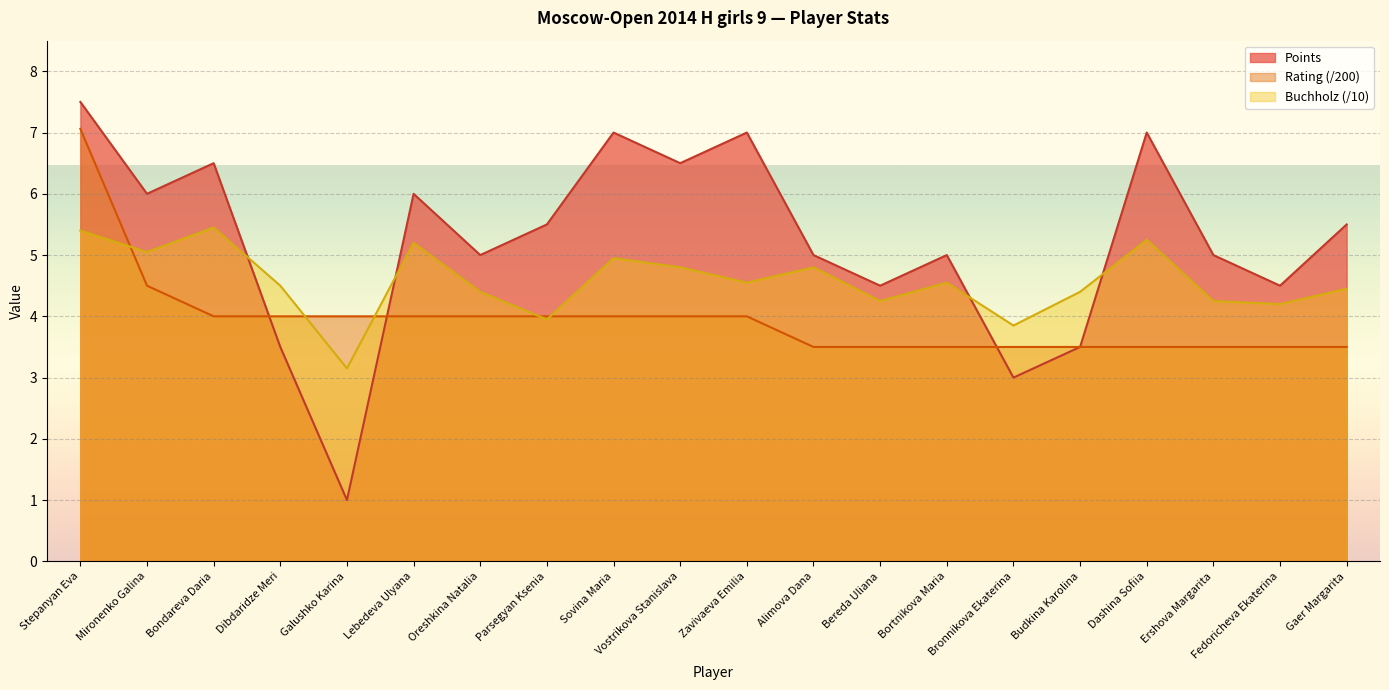

What are all the series names shown in the legend?

Points, Rating (/200), Buchholz (/10)